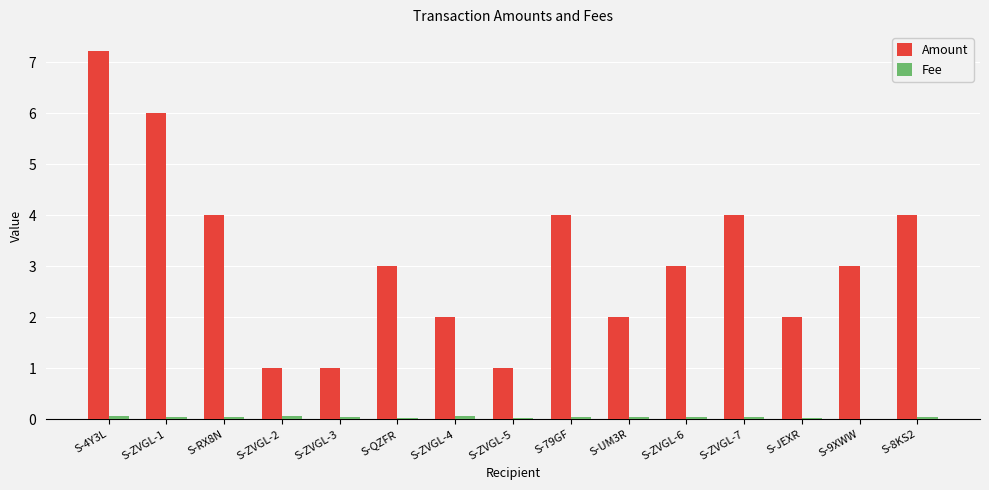

Which series has the largest total across all categories?

Amount